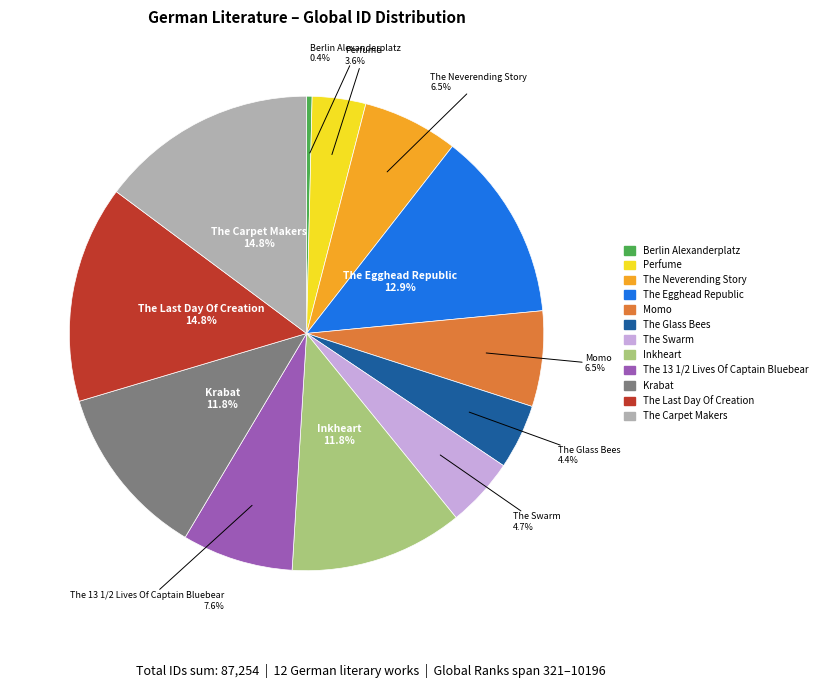

To the nearest percent, what is the combined percentage of Momo and The Carpet Makers?

21%